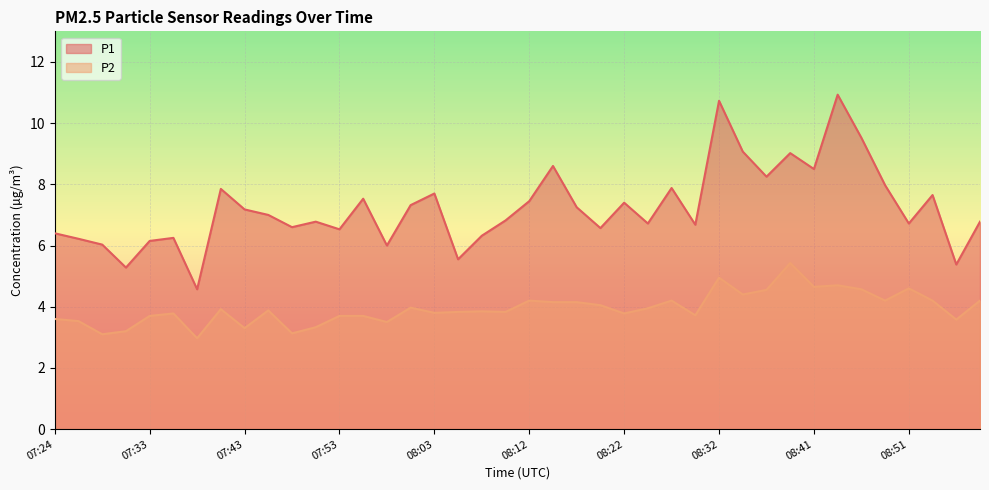

What is the difference between the maximum and minimum values in the P2 series?

2.5